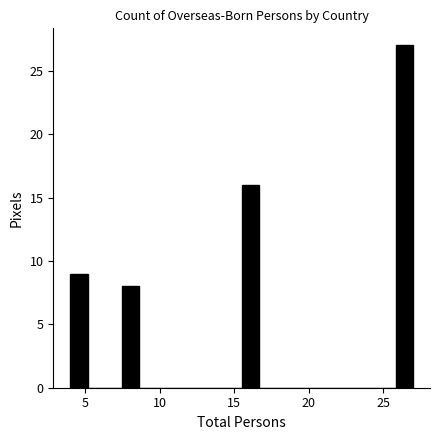

Around what value on the x-axis is the tallest bar? Give the approximate position of its centre, as read against the axis.

26.5